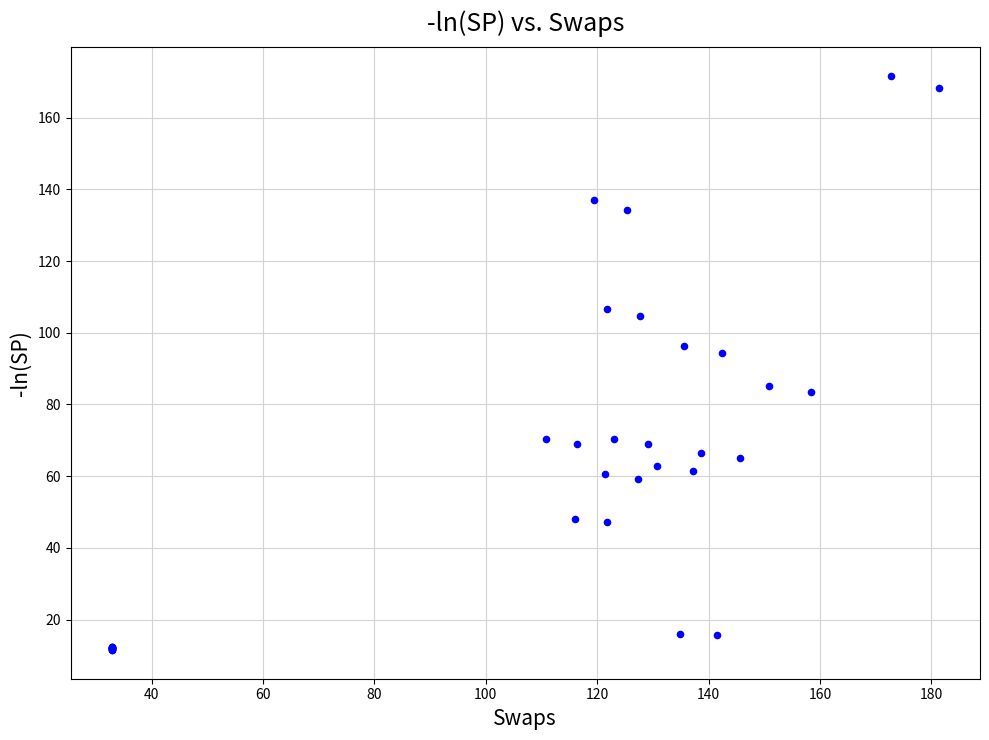

What Y value in the scatter plot is closest to 91?

94.3